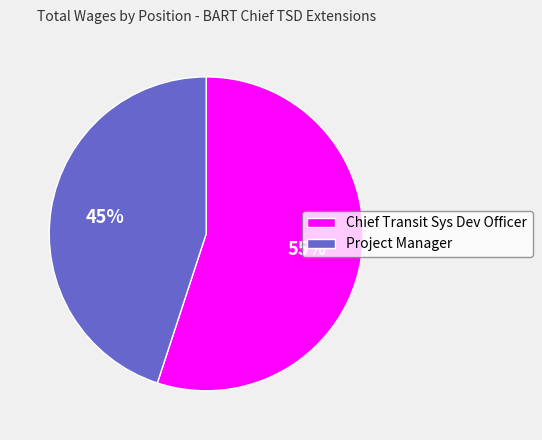

Combined, do Project Manager and Chief Transit Sys Dev Officer account for over 50%?

Yes